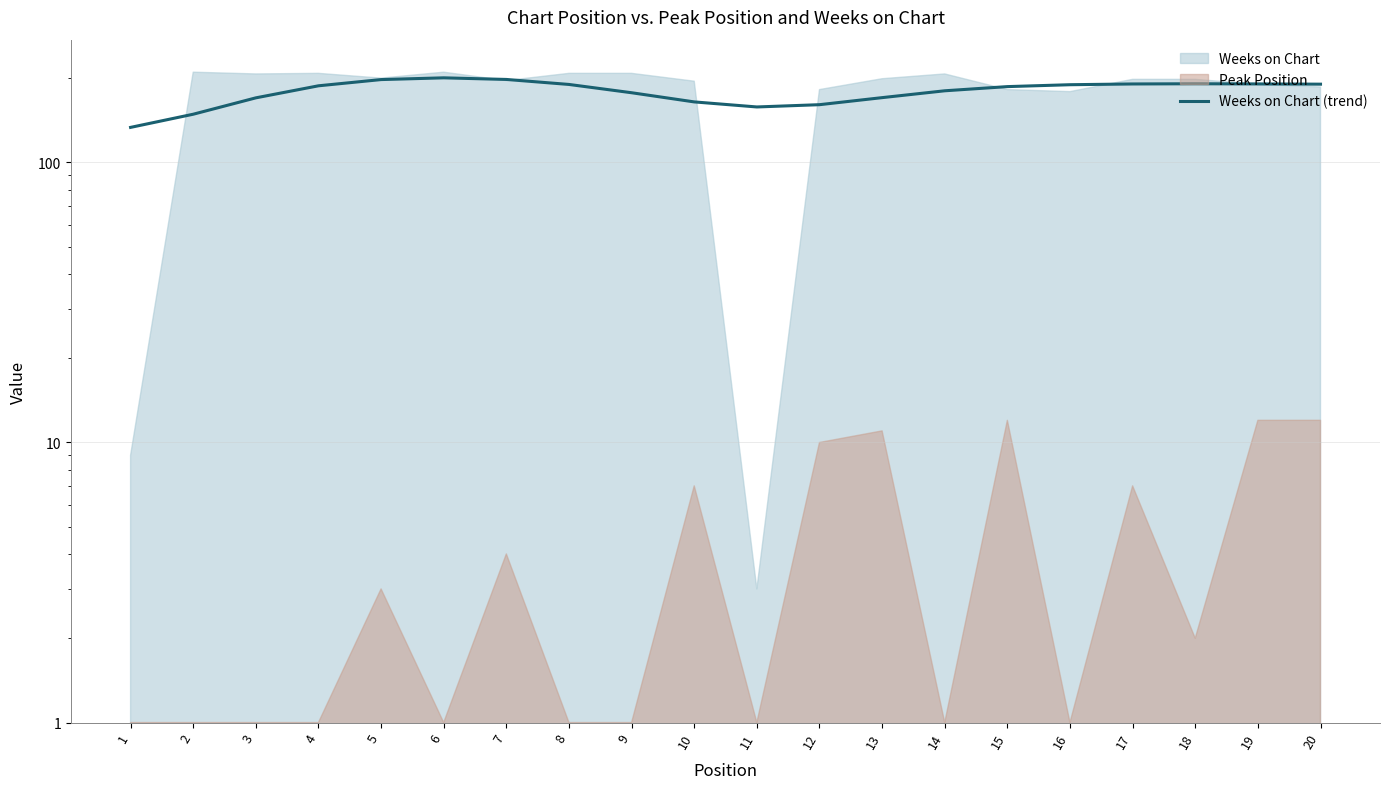

What is the value of the 5th point from the left?

197.6